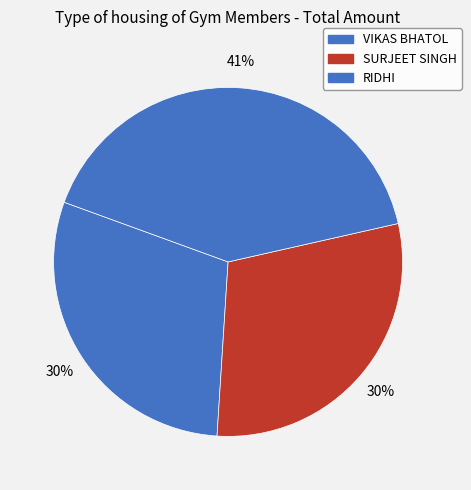

Approximately how many times larger is the value at VIKAS BHATOL compared to SURJEET SINGH?

1.0